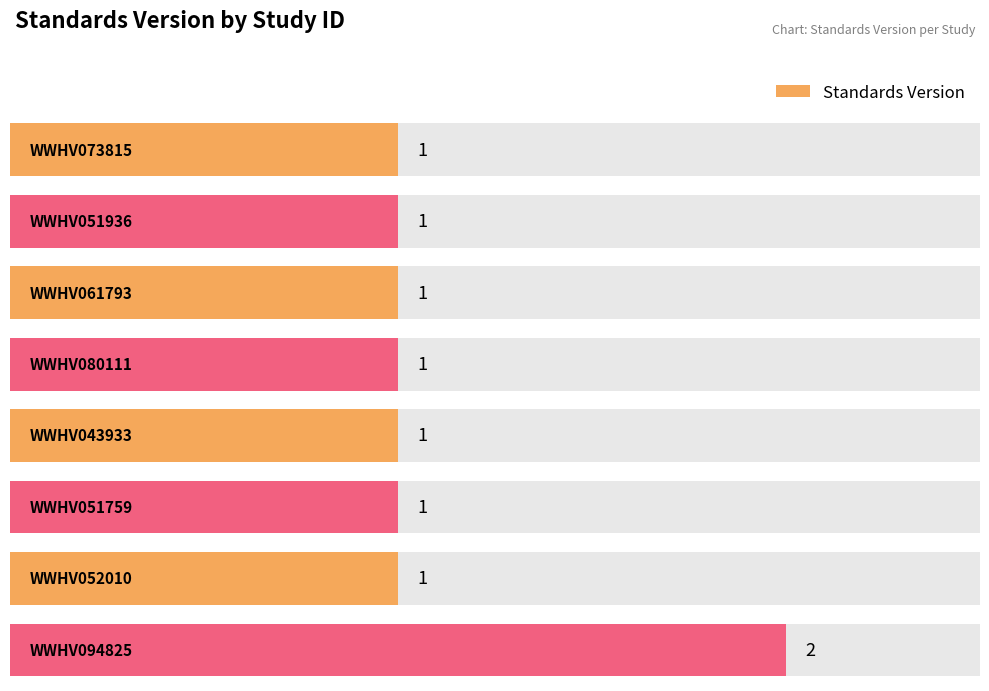

What position from the left is WWHV080111?

4